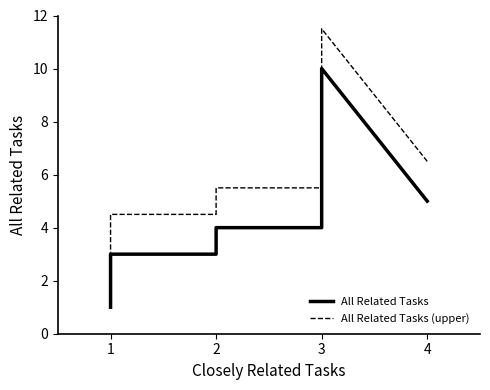

What is the difference between the maximum and minimum values in the All Related Tasks (upper) series?

9.0